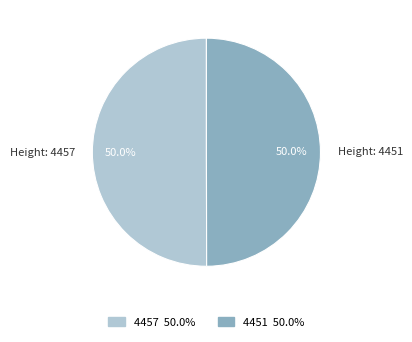

How many slices are in this pie chart?

2